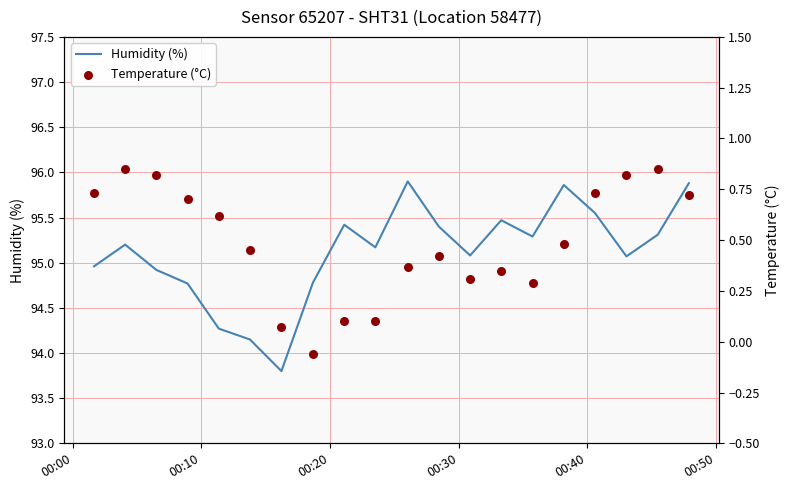

Which series has the widest spread of Y values?

Humidity (%)